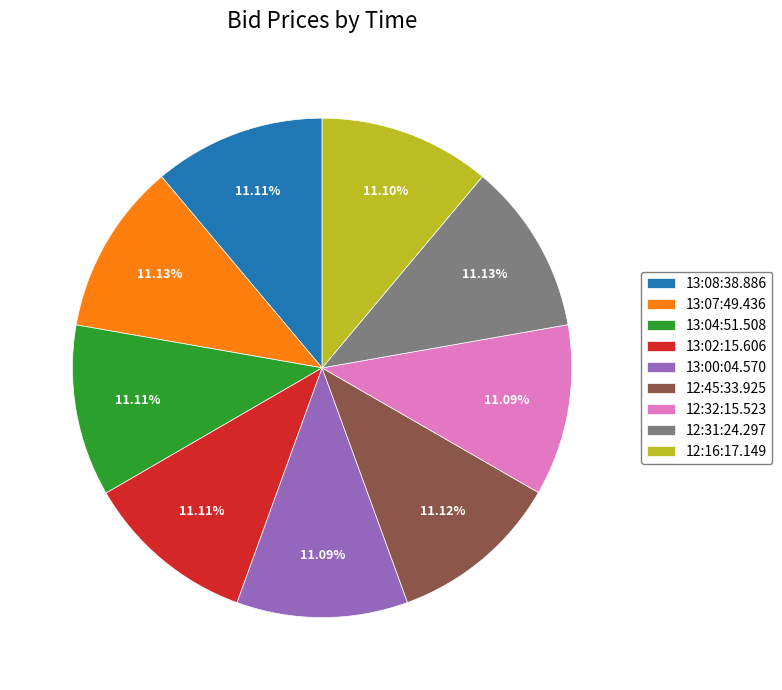

Does 12:32:15.523 represent more than half of the total?

No